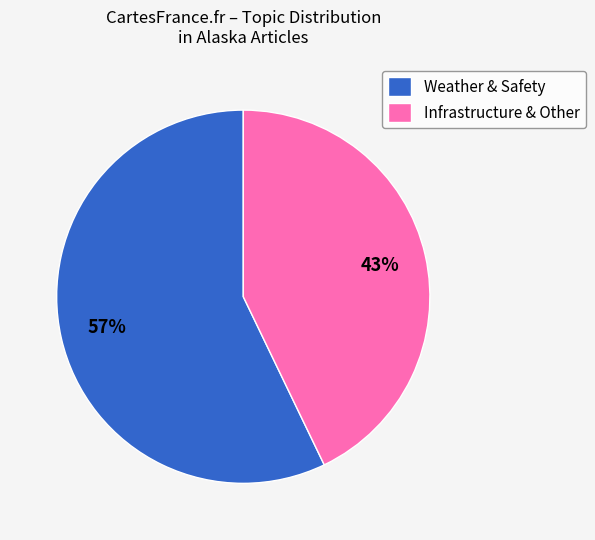

To the nearest percent, what portion does Infrastructure & Other represent?

43%